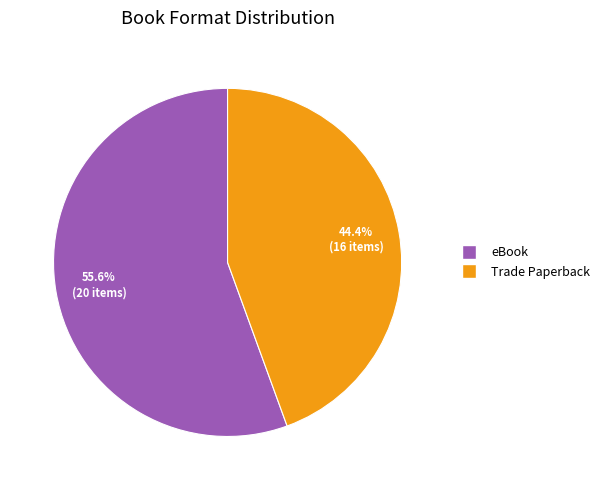

To the nearest percent, what percentage of the pie is eBook?

56%